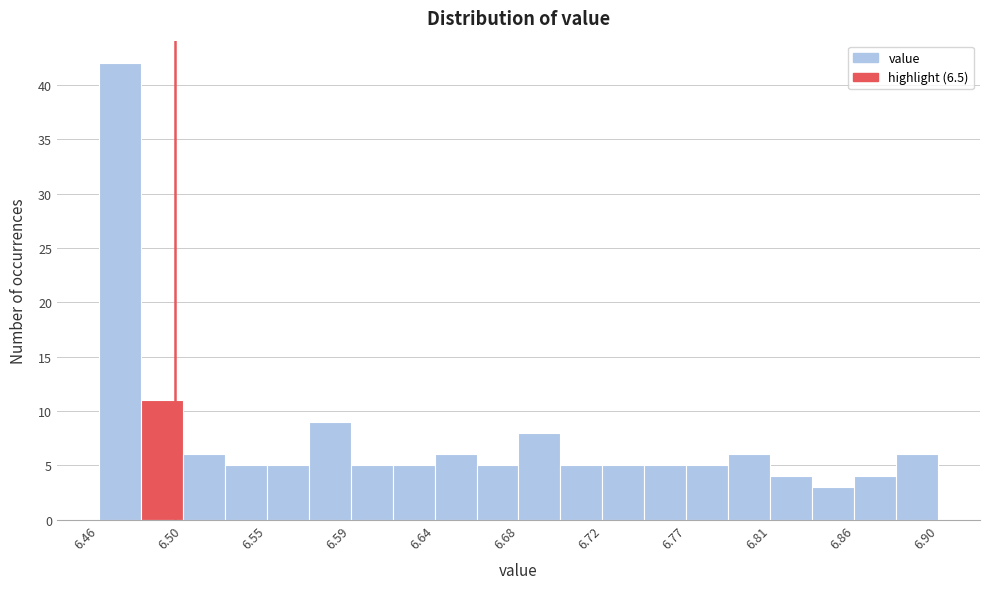

Reading left to right, transcribe this chart: for each bar, give the range it covers on the x-axis and its height. Neither the bar edges nor the heights are printed on the chart, so give them approximately, as read against the axes.

6.460 to 6.482: 42
6.482 to 6.504: 11
6.504 to 6.526: 6
6.526 to 6.548: 5
6.548 to 6.570: 5
6.570 to 6.592: 9
6.592 to 6.614: 5
6.614 to 6.636: 5
6.636 to 6.658: 6
6.658 to 6.680: 5
6.680 to 6.702: 8
6.702 to 6.724: 5
6.724 to 6.746: 5
6.746 to 6.768: 5
6.768 to 6.790: 5
6.790 to 6.812: 6
6.812 to 6.834: 4
6.834 to 6.856: 3
6.856 to 6.878: 4
6.878 to 6.900: 6